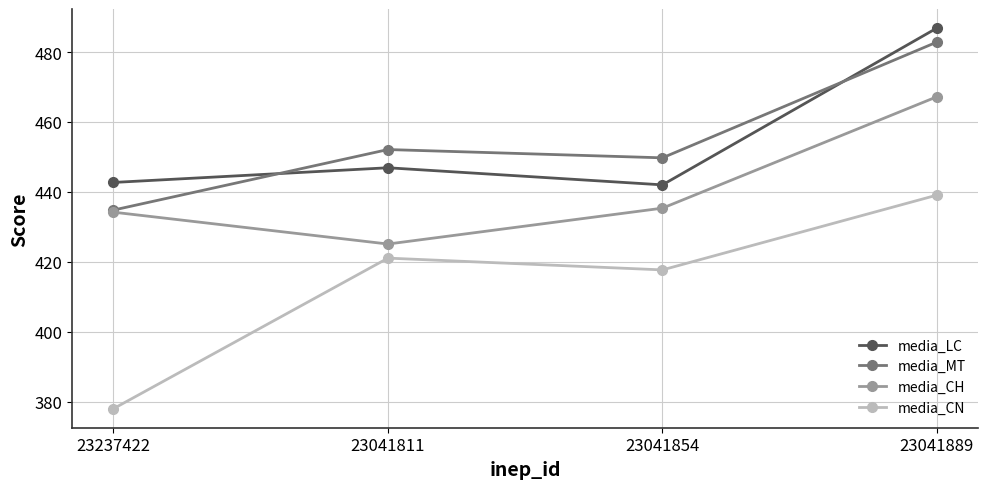

Reading left to right, extract all data points from this chart.

media_LC: 442.7	446.9	442.0	486.9
media_MT: 434.8	452.1	449.7	482.9
media_CH: 434.2	425.1	435.4	467.2
media_CN: 378.0	421.1	417.7	439.1